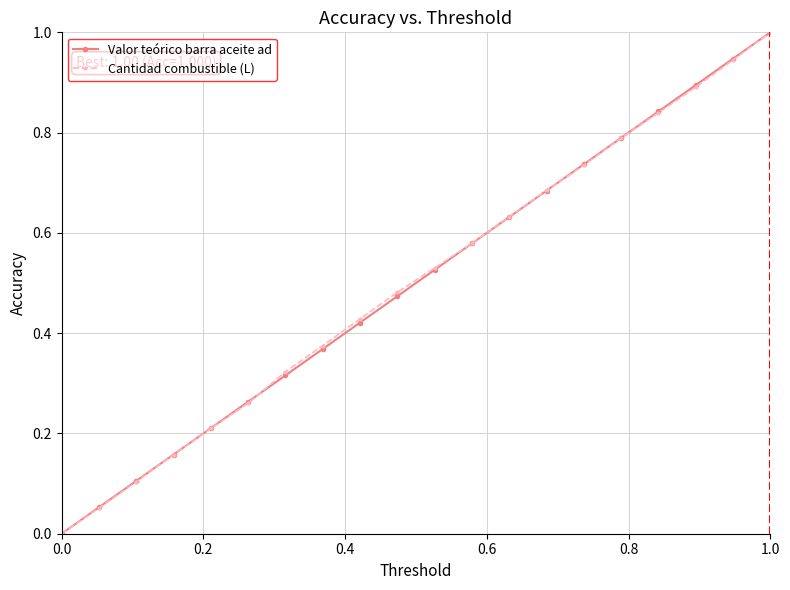

What is the greatest value displayed?

1.0